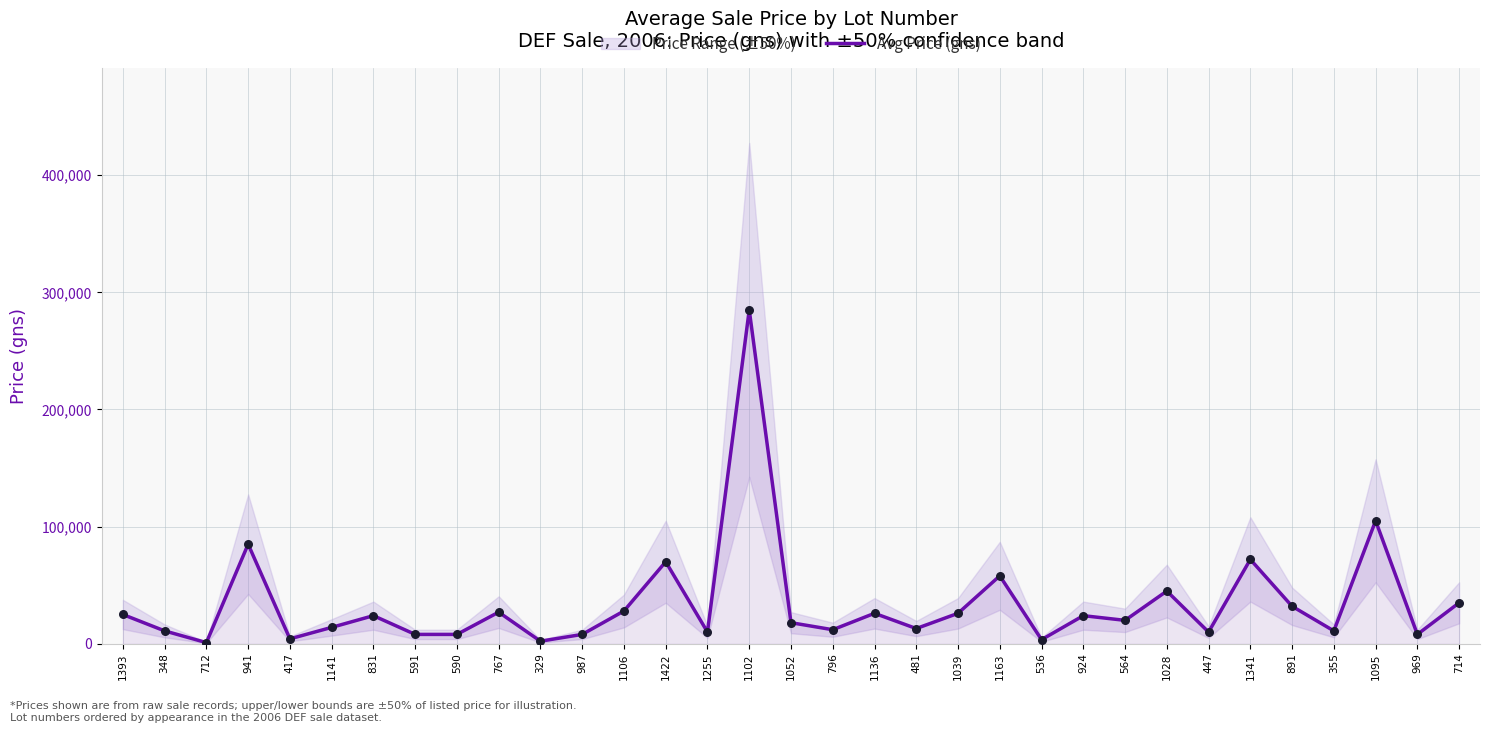

What is the change in value from 1255 to 355?

+1000